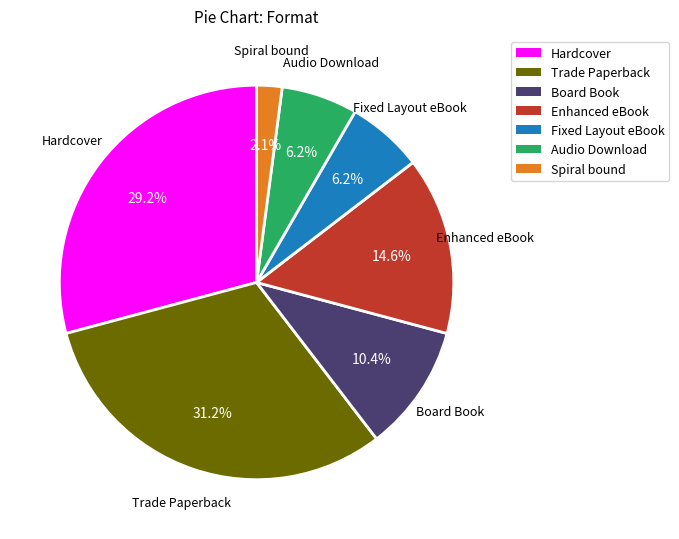

How much of the chart is everything except Spiral bound?

97.9%